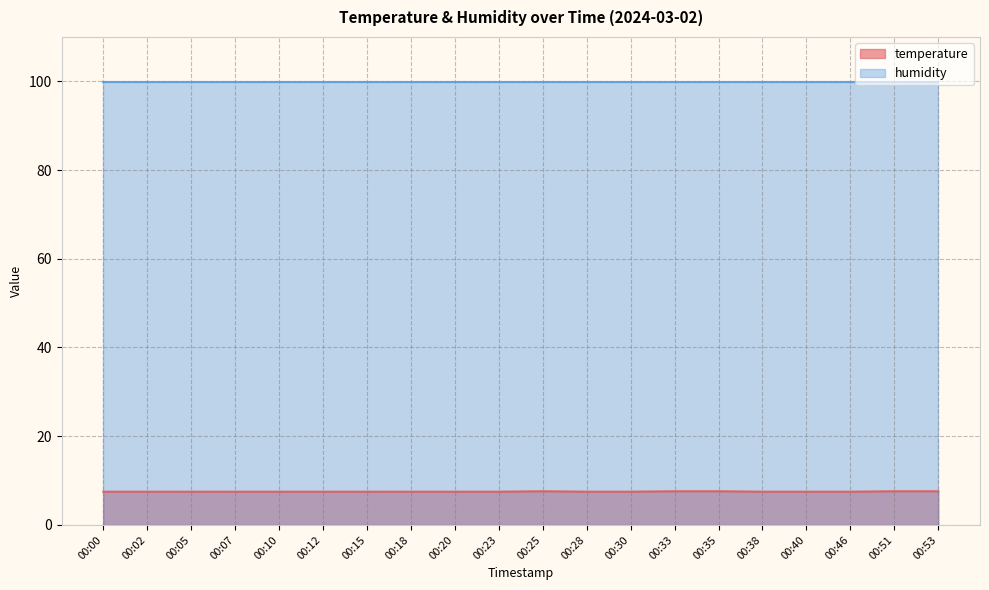

What is the ratio of the value at 00:35 to the value at 00:07?

1.0